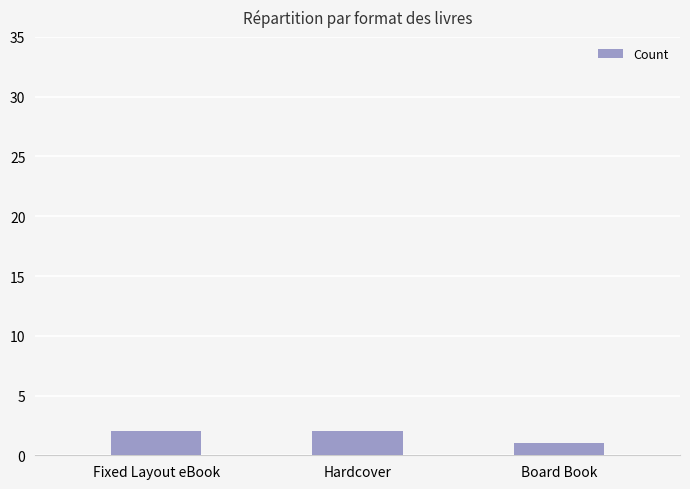

At which label is the value closest to 1?

Board Book